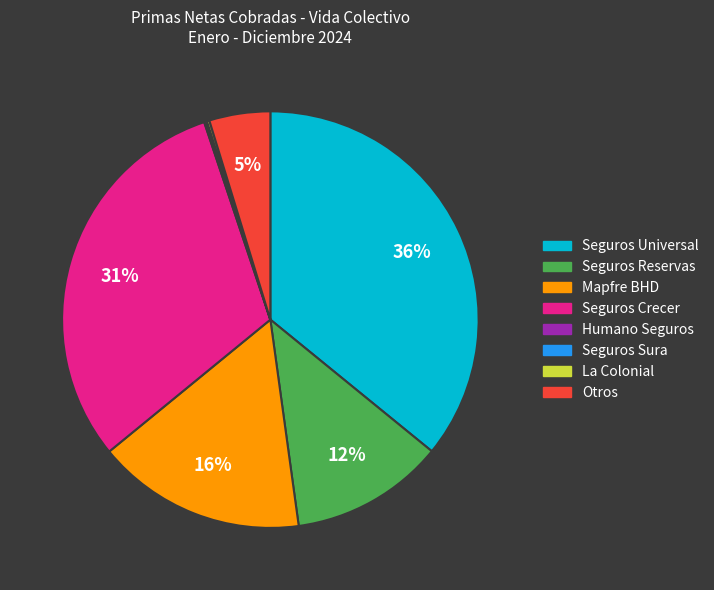

To the nearest percent, what is the difference between the largest and smallest slice percentages?

36%